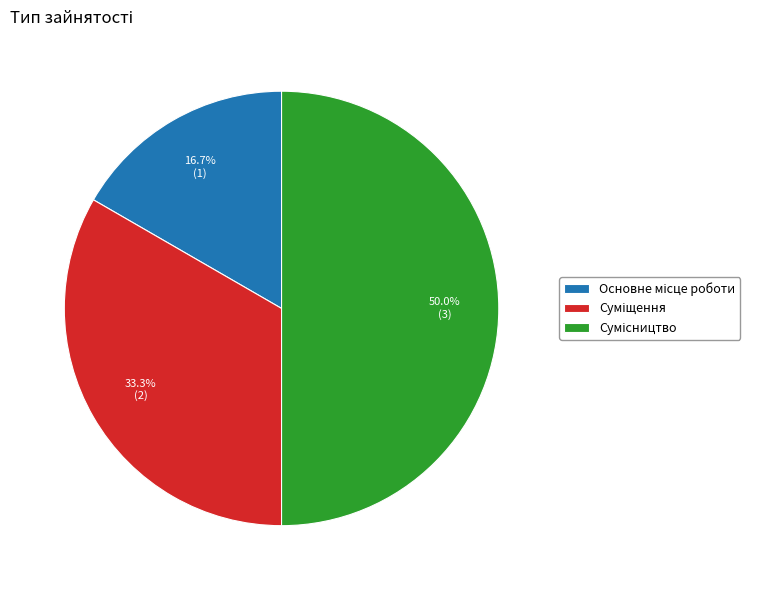

Is Сумісництво the majority of the pie?

No